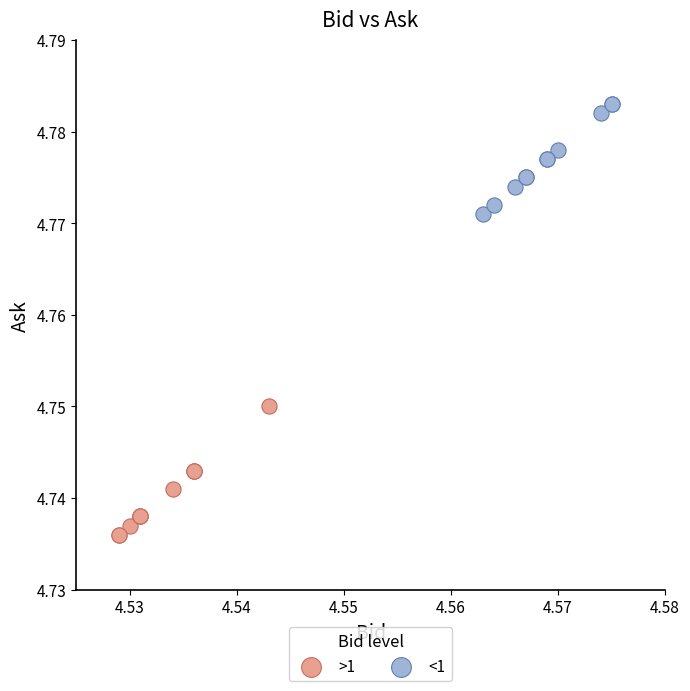

Which series contains the highest Y value?

<1